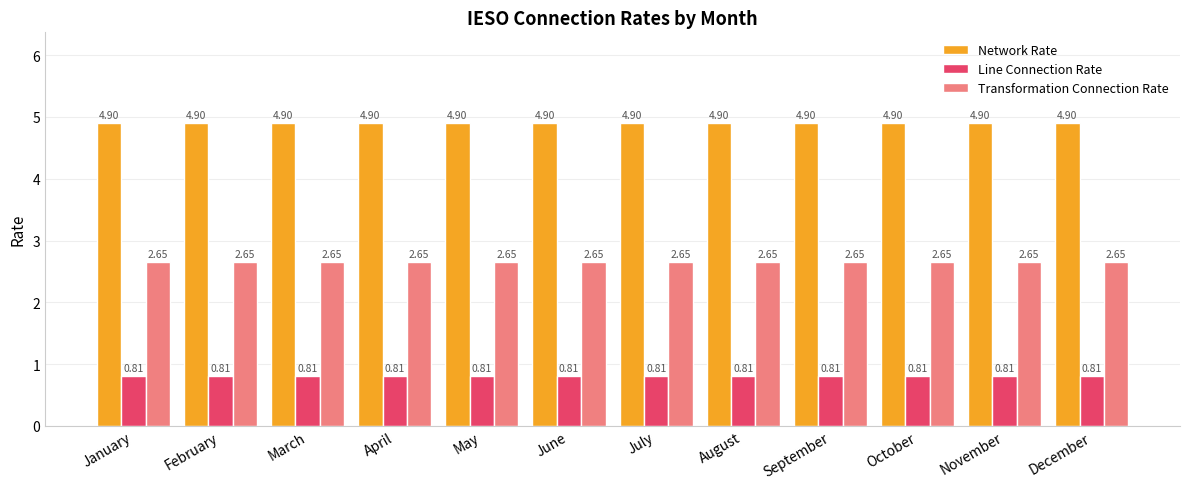

What is the average value of the Network Rate series?

4.9